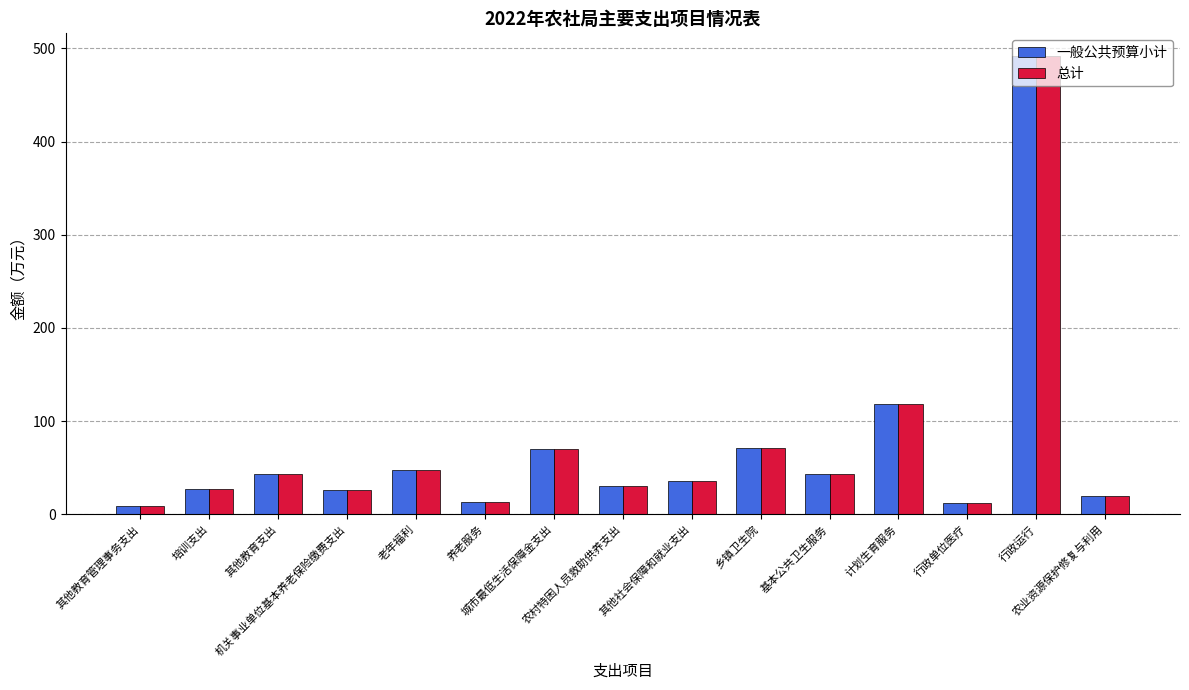

What is the label of the 12th bar from the left?

计划生育服务